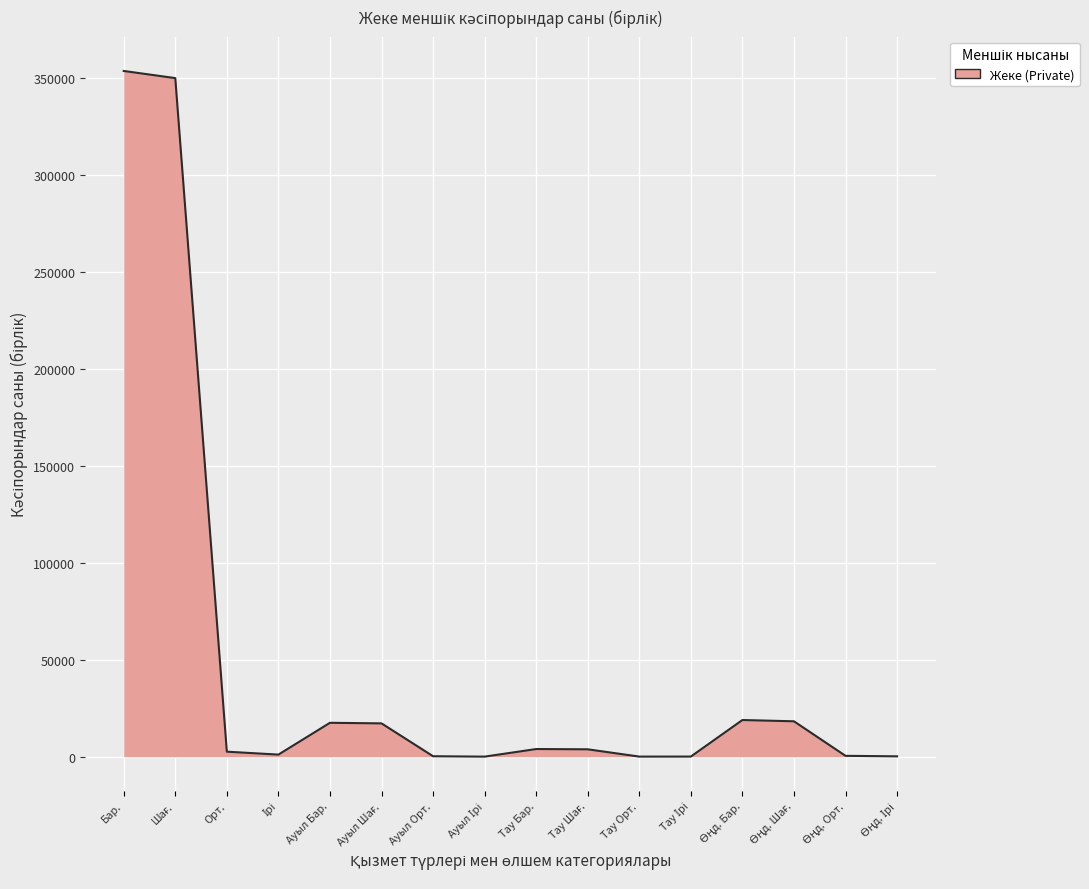

What is the greatest value displayed?

353614